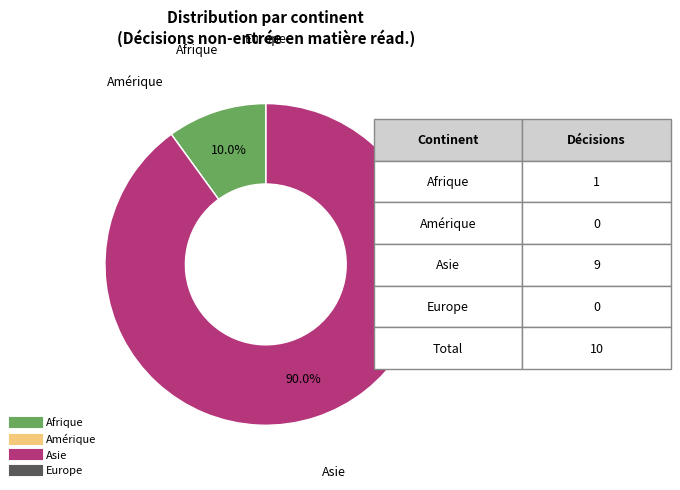

To the nearest percent, what percentage of the pie is Asie?

90%